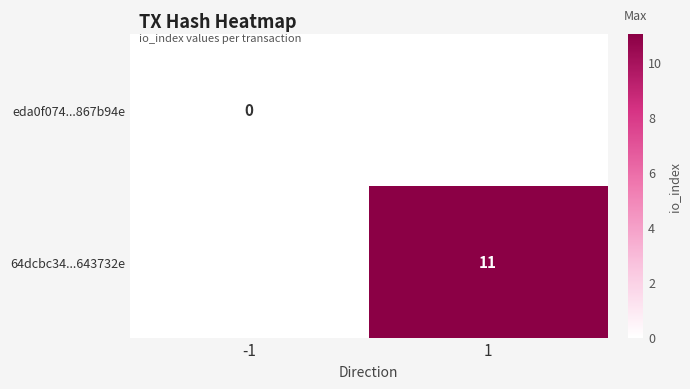

Is the value of eda0f074...867b94e at -1 greater than the value of 64dcbc34...643732e at 1?

No